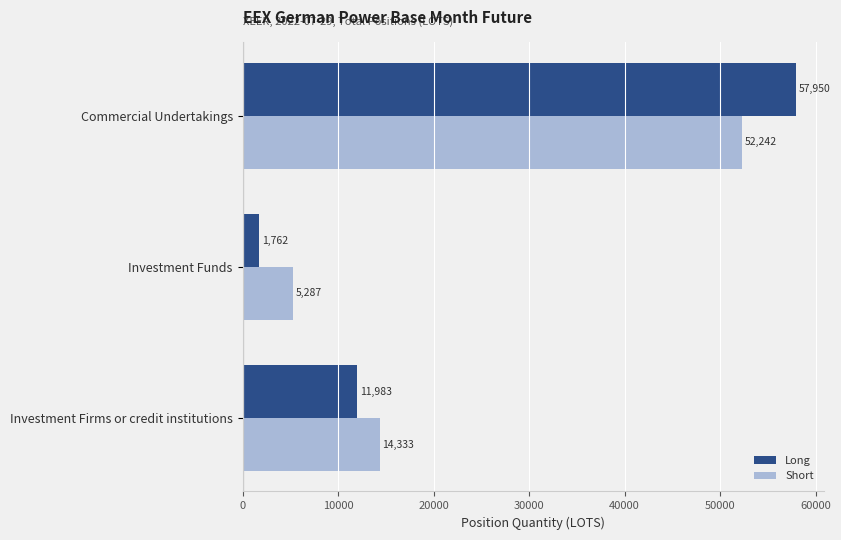

Which series has the largest total across all categories?

Short